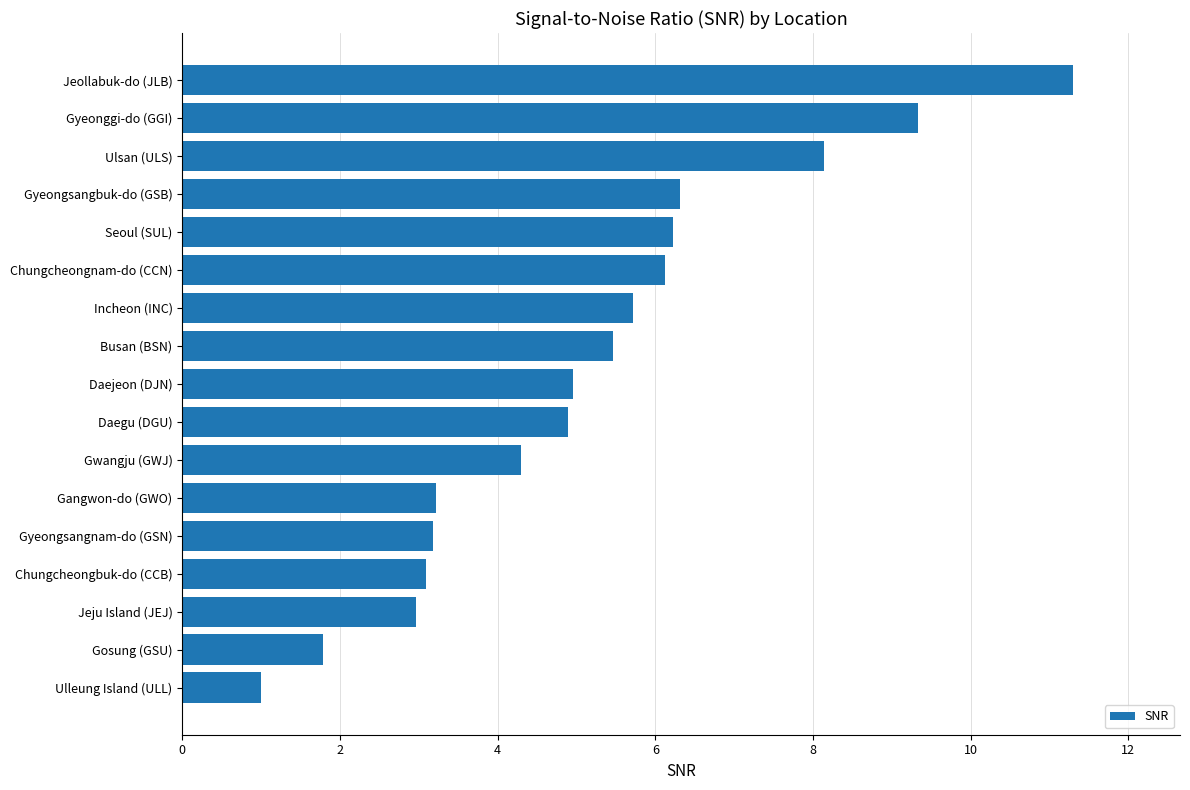

Count the number of data series in this chart.

1